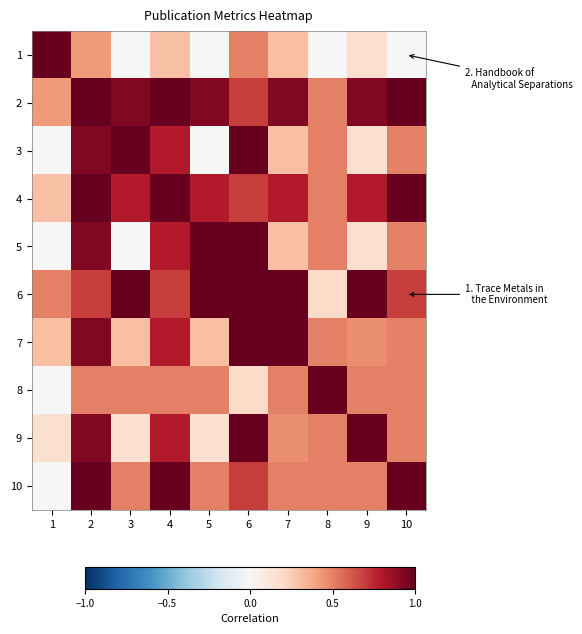

Which series has the widest spread of values?

1